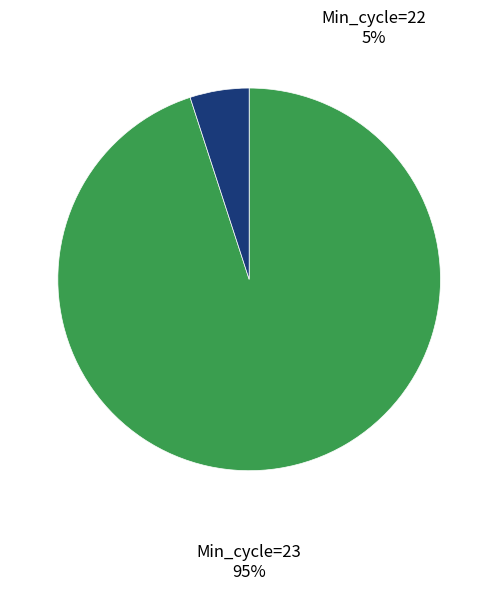

Is it true that Min_cycle=23 is 88% of the pie?

False